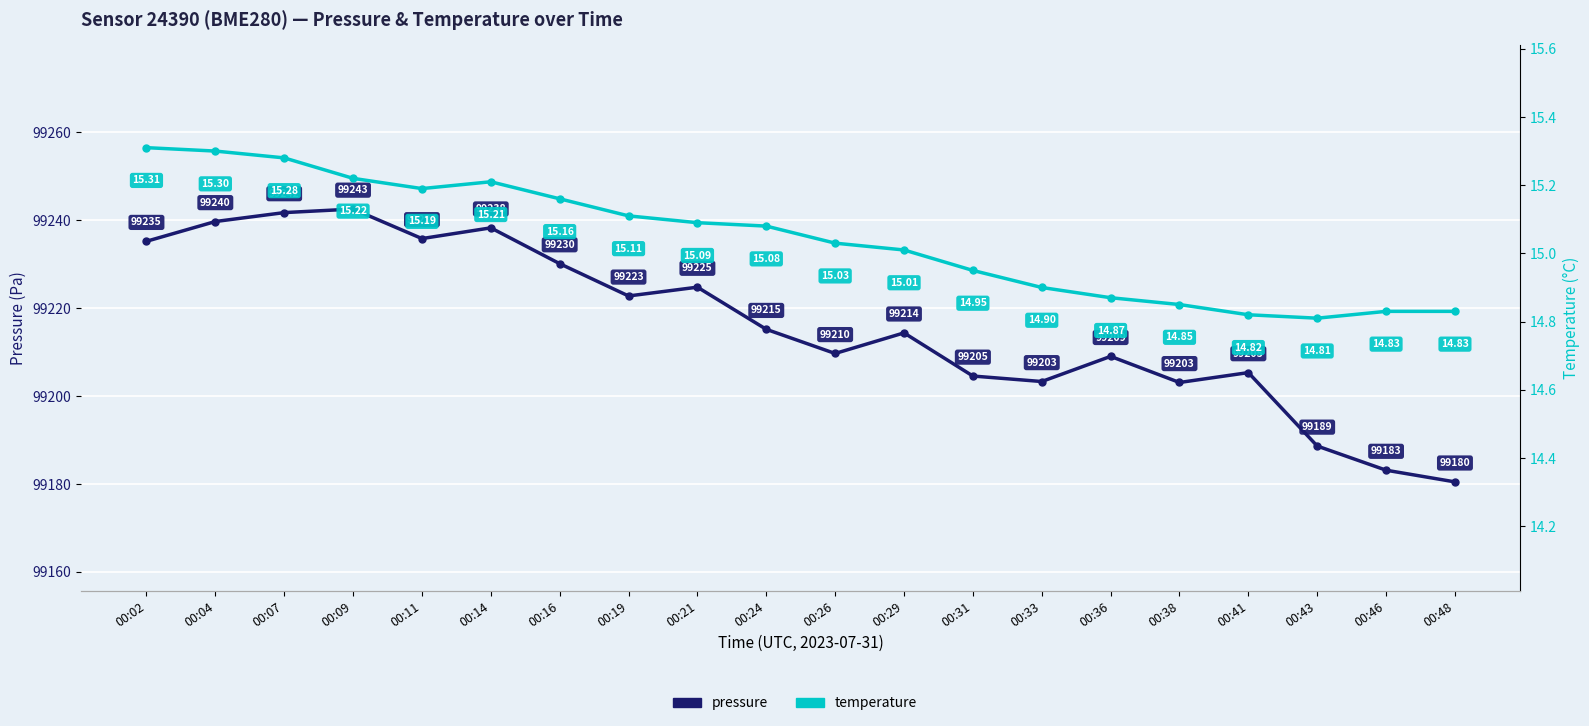

What is the sum of the temperature values at 00:04 and 00:31?

30.2